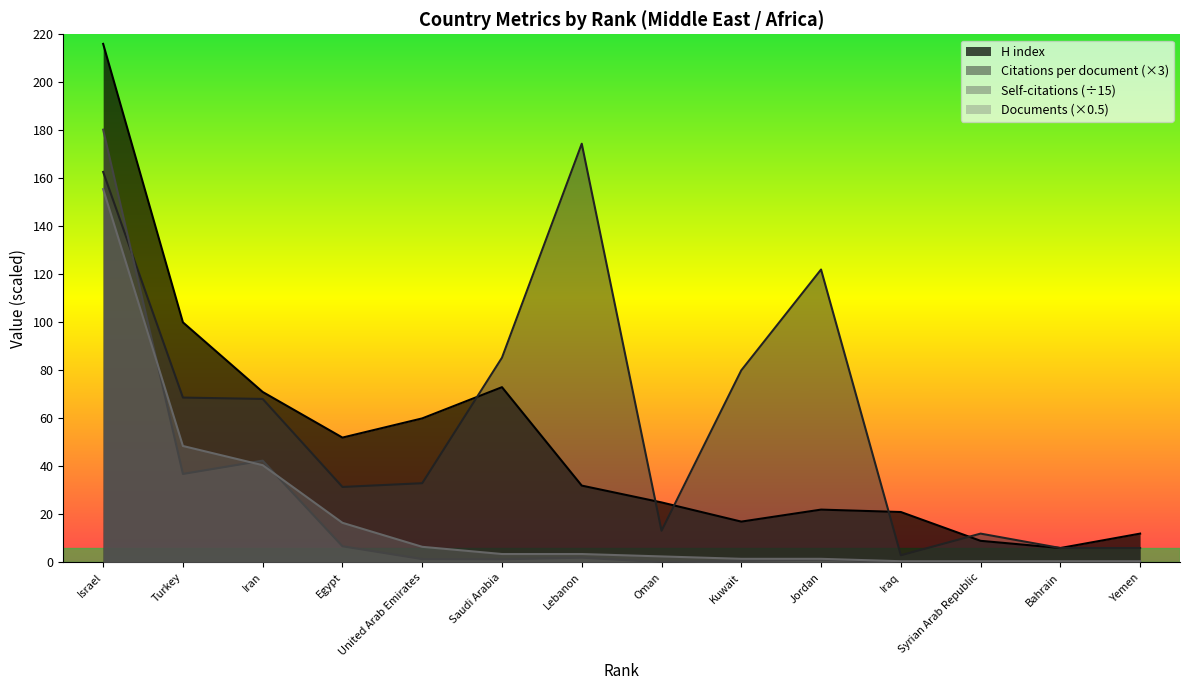

At which label does H index reach its peak?

Israel